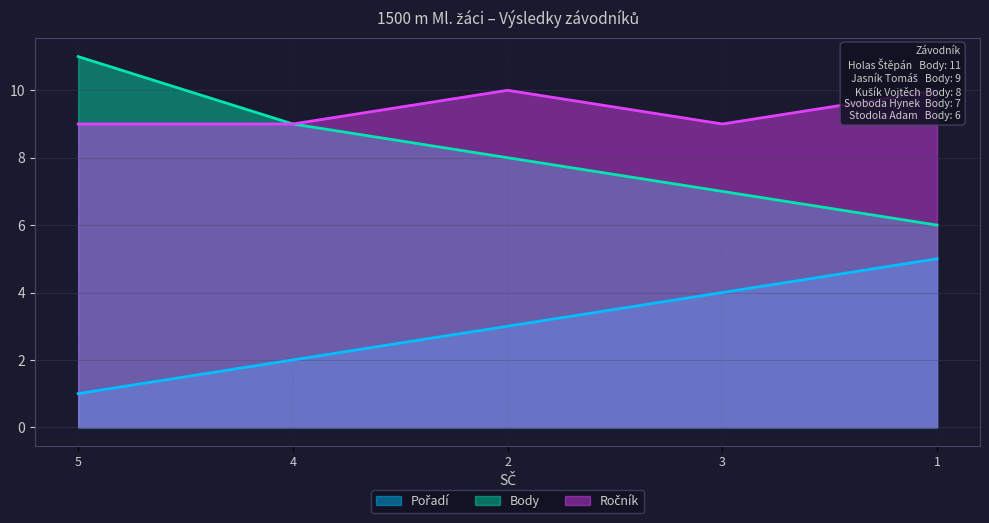

Which has a higher value, 2 or 5?

2